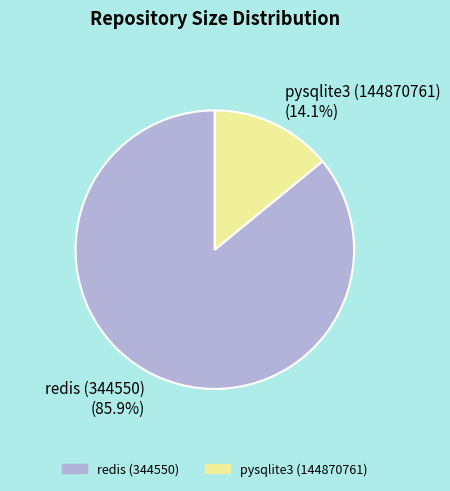

Is it true that pysqlite3 (144870761) is 2% of the pie?

False